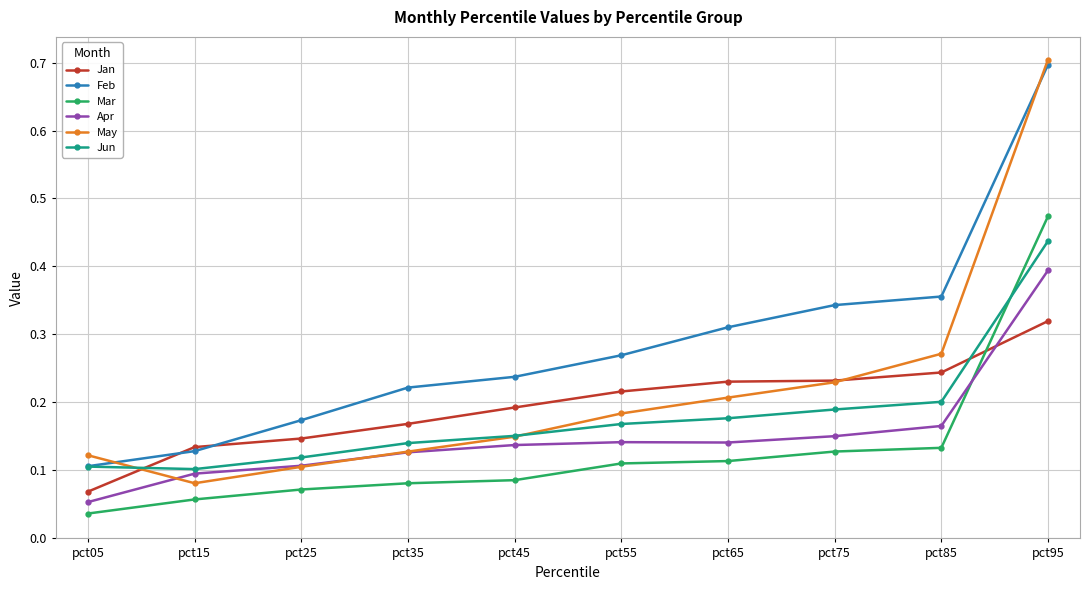

Which label corresponds to the smallest value in the chart?

pct05